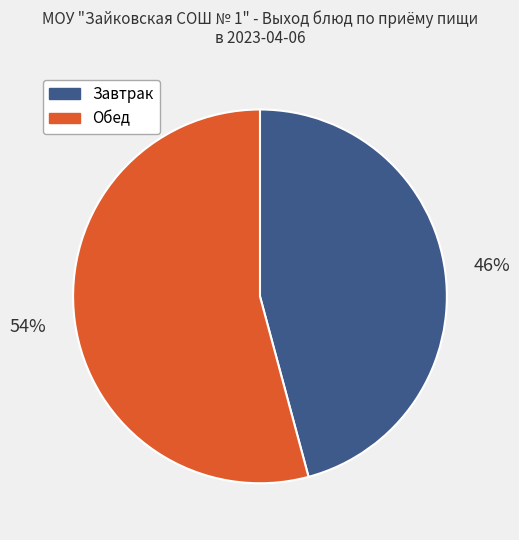

Do Обед and Завтрак together represent more than half of the pie?

Yes